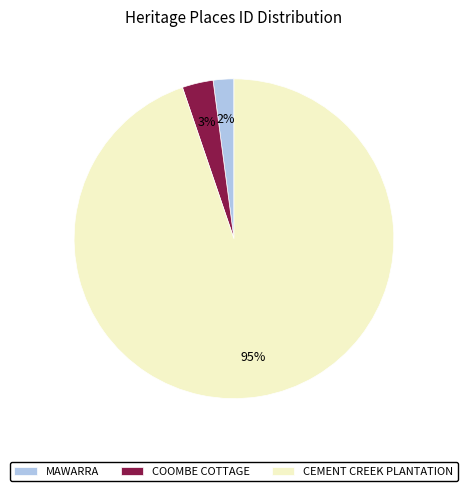

To the nearest percent, what is the combined percentage of MAWARRA and COOMBE COTTAGE?

5%